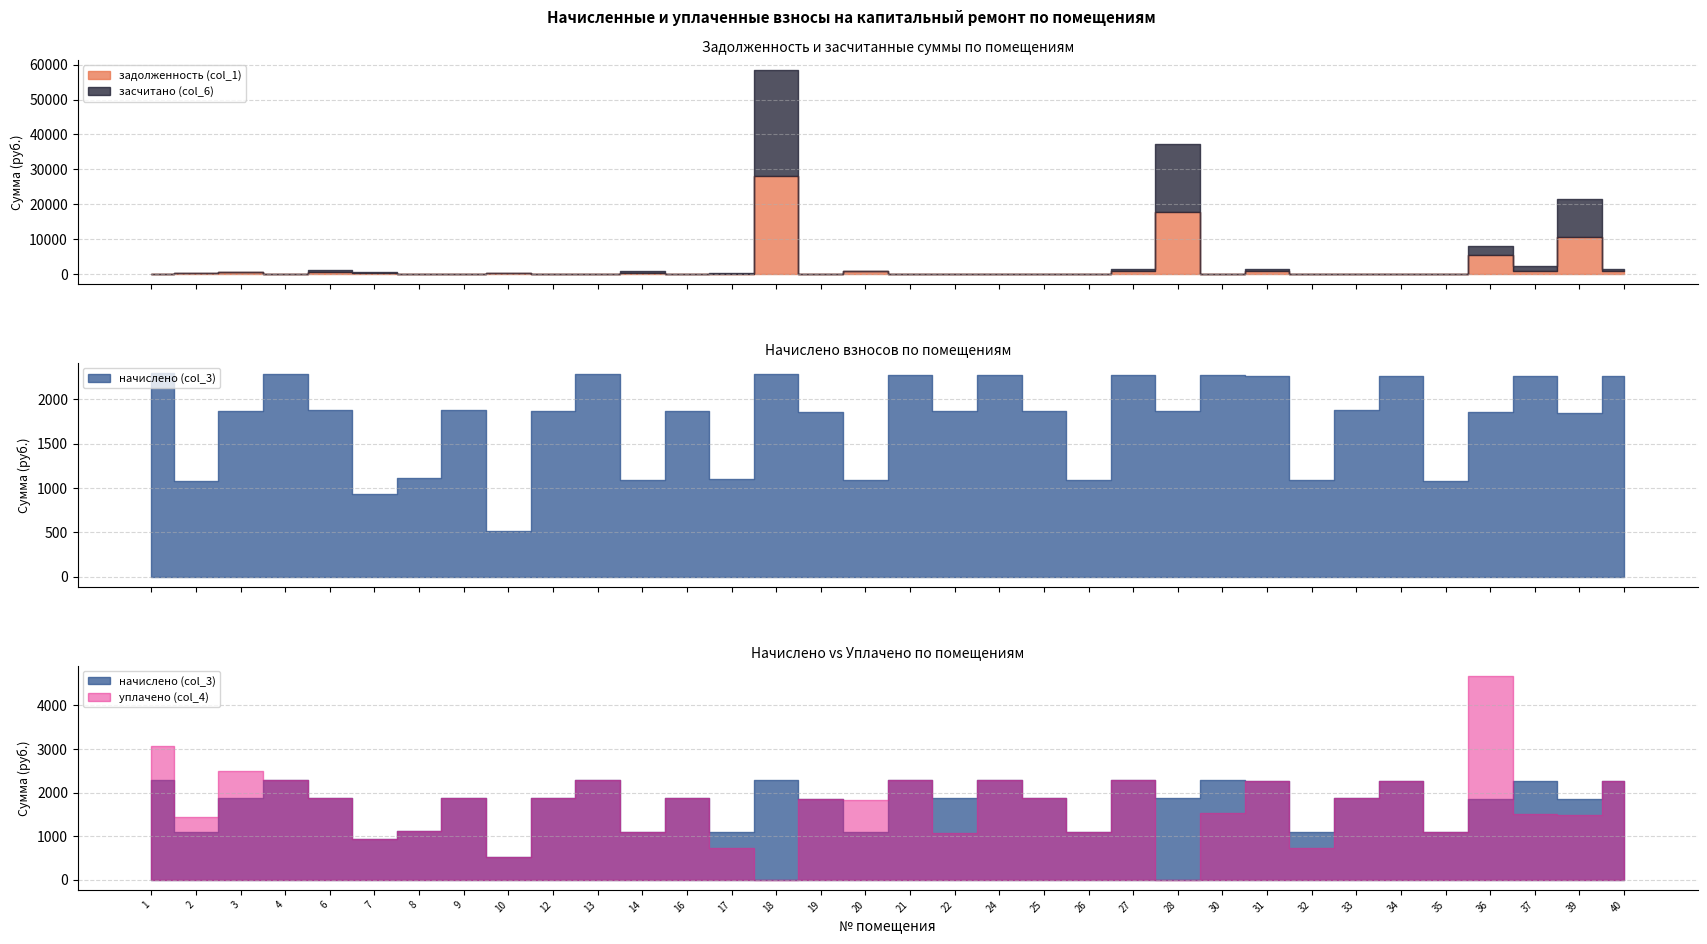

Reading left to right, what are all the values shown in this chart?

задолженность (col_1): 1=0.0	2=361.3	3=623.1	4=0.0	6=628.0	7=310.4	8=0.0	9=0.0	10=173.9	12=0.0	13=0.0	14=362.6	16=0.0	17=0.0	18=28083.5	19=0.0	20=730.0	21=0.0	22=0.0	24=0.0	25=0.0	26=0.0	27=759.5	28=17723.7	30=0.0	31=755.8	32=0.0	33=0.0	34=0.0	35=0.0	36=5354.0	37=755.8	39=10558.7	40=755.8
засчитано (col_6): 1=0.0	2=0.0	3=0.0	4=0.0	6=628.0	7=310.4	8=0.0	9=0.0	10=173.9	12=0.0	13=0.0	14=362.6	16=0.0	17=366.2	18=30365.8	19=0.0	20=0.0	21=0.0	22=0.0	24=0.0	25=0.0	26=0.0	27=759.5	28=19589.3	30=0.0	31=755.8	32=0.0	33=0.0	34=0.0	35=0.0	36=2535.9	37=1511.7	39=10914.0	40=755.8
начислено (col_3): 1=2297.0	2=1084.0	3=1869.3	4=2289.6	6=1884.1	7=931.4	8=1109.8	9=1884.1	10=521.7	12=1865.6	13=2289.6	14=1087.7	16=1873.0	17=1098.7	18=2282.2	19=1862.0	20=1095.0	21=2278.6	22=1865.6	24=2278.6	25=1865.6	26=1095.0	27=2278.6	28=1865.6	30=2278.6	31=2267.5	32=1091.3	33=1880.4	34=2267.5	35=1084.0	36=1862.0	37=2267.5	39=1847.2	40=2267.5
уплачено (col_4): 1=3062.7	2=1445.3	3=2492.4	4=2289.6	6=1884.1	7=931.4	8=1109.8	9=1884.1	10=521.7	12=1865.6	13=2289.6	14=1087.7	16=1873.0	17=732.5	18=0.0	19=1862.0	20=1825.0	21=2278.6	22=1064.3	24=2278.6	25=1865.6	26=1095.0	27=2278.6	28=0.0	30=1519.0	31=2267.5	32=727.6	33=1880.4	34=2267.5	35=1084.0	36=4680.0	37=1511.7	39=1491.9	40=2267.5